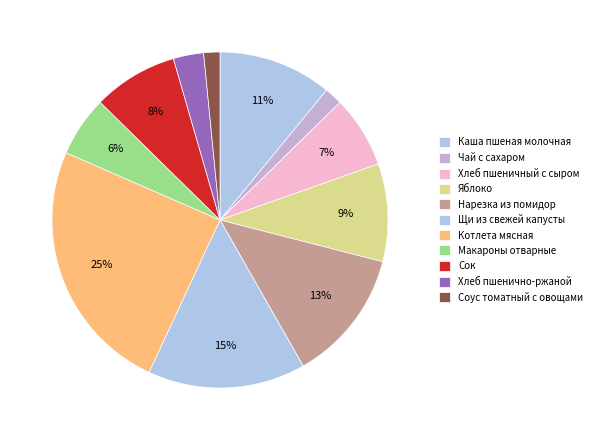

How many segments does this pie chart have?

11